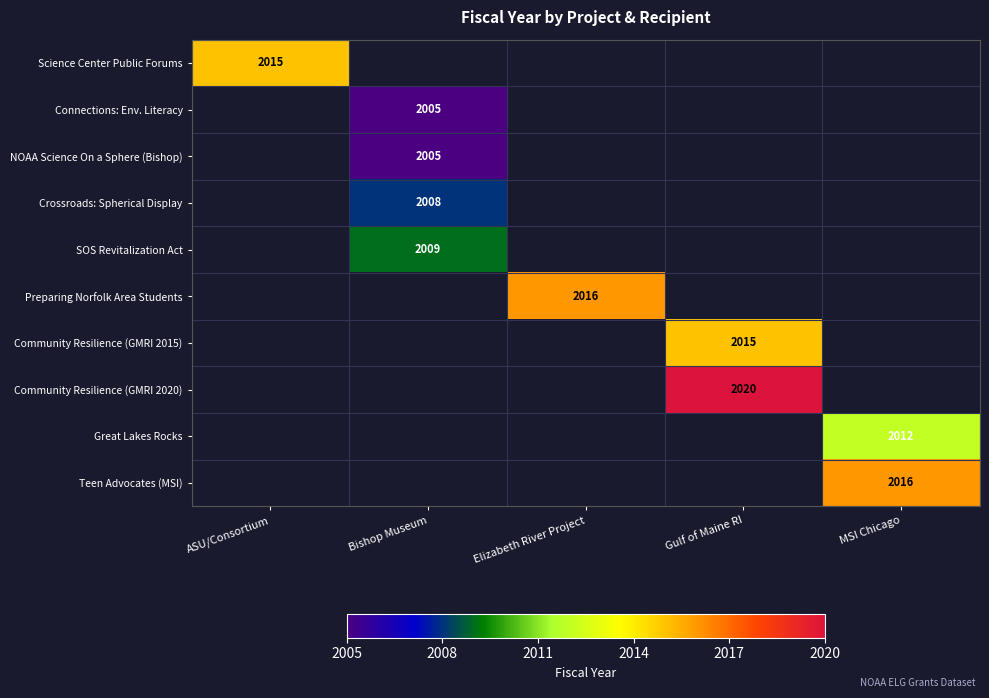

Is it true that Community Resilience (GMRI 2020) equals 3410 at Gulf of Maine RI?

False